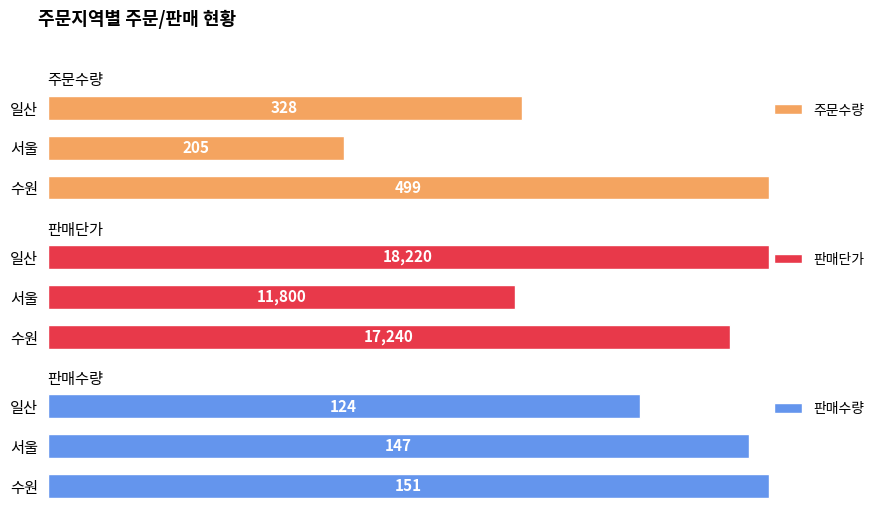

What is the average value of the 판매수량 series?

141